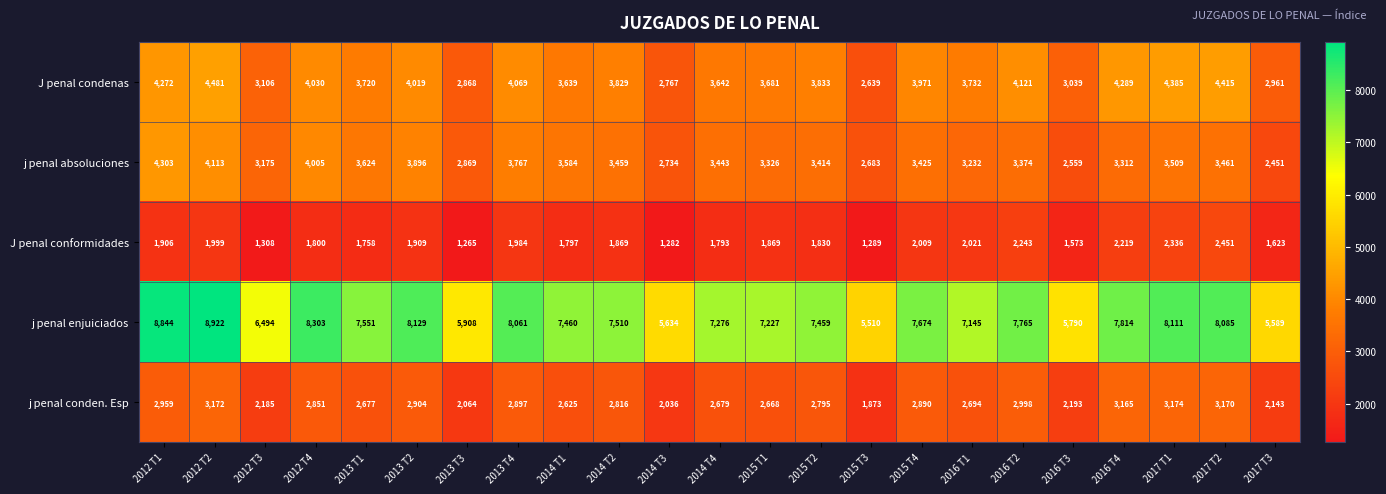

Which category has the lowest value across all series?

2013 T3